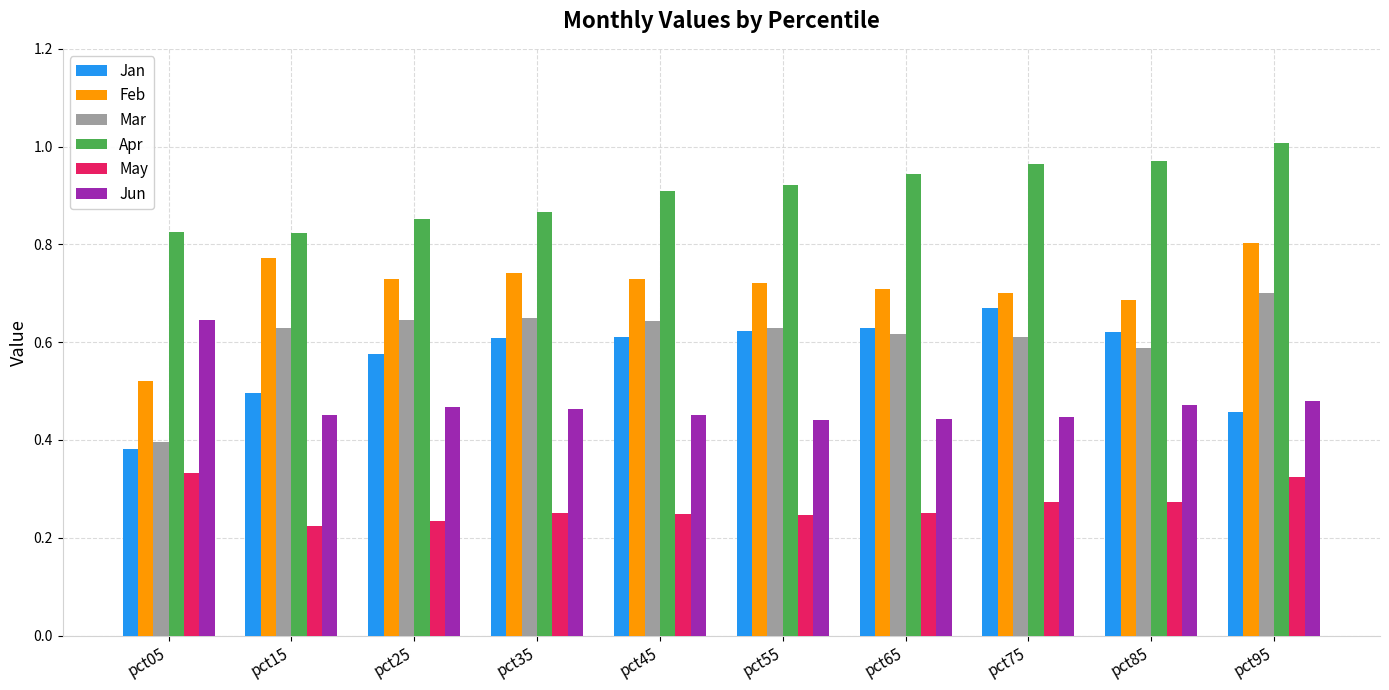

Where is Feb nearest to the value 0?

pct05